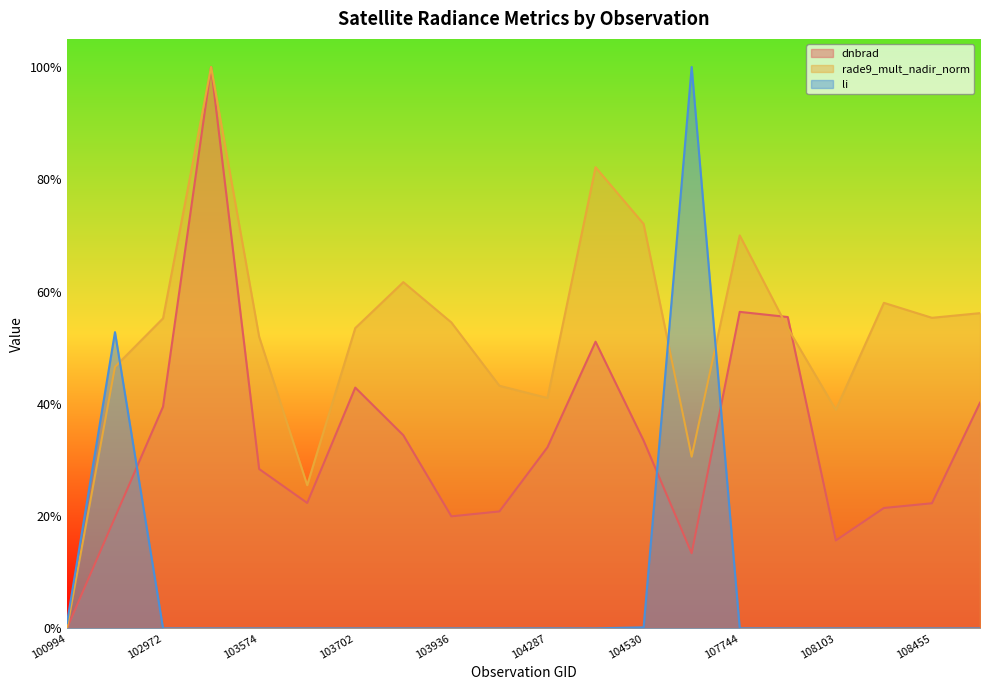

Which series has the widest spread of values?

dnbrad